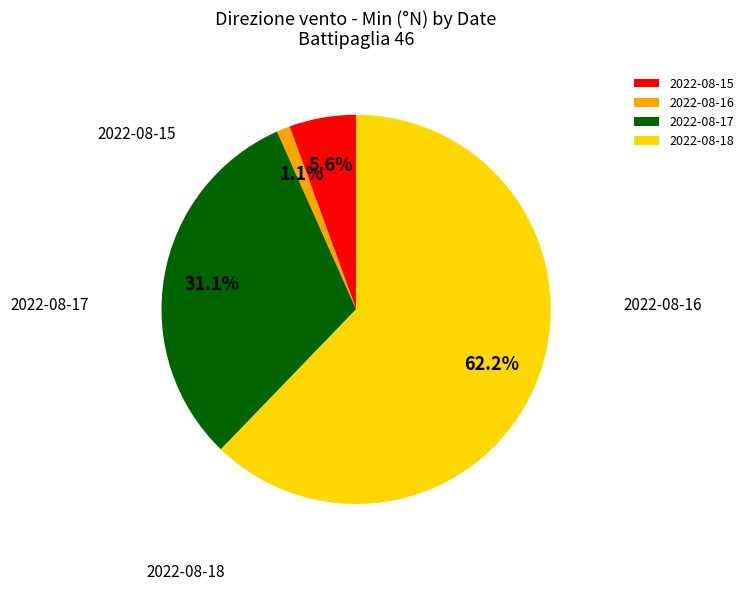

What is the change in value from 2022-08-16 to 2022-08-17?

+27